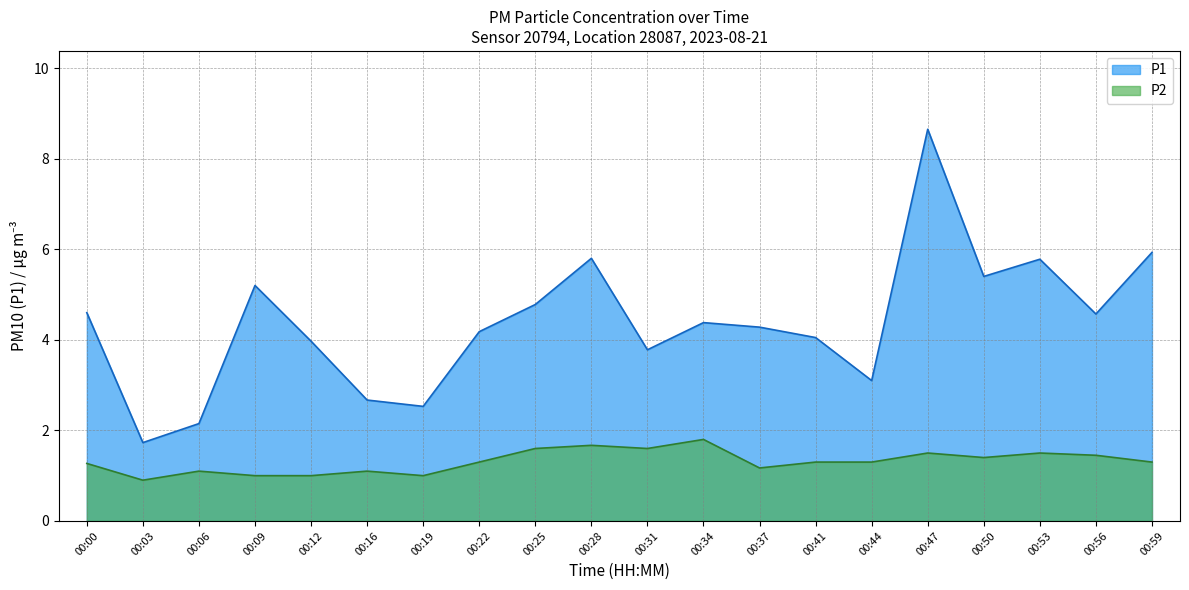

True or false: P1 and P2 cross at least once.

False